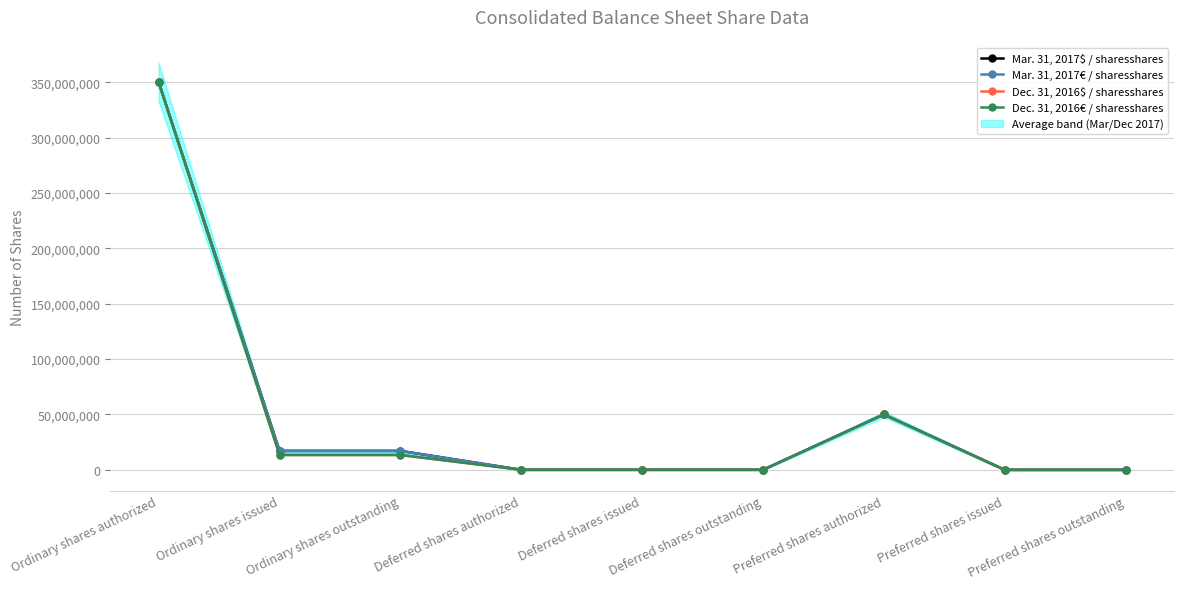

True or false: Dec. 31, 2016$ / sharesshares and Mar. 31, 2017$ / sharesshares intersect in this chart.

False